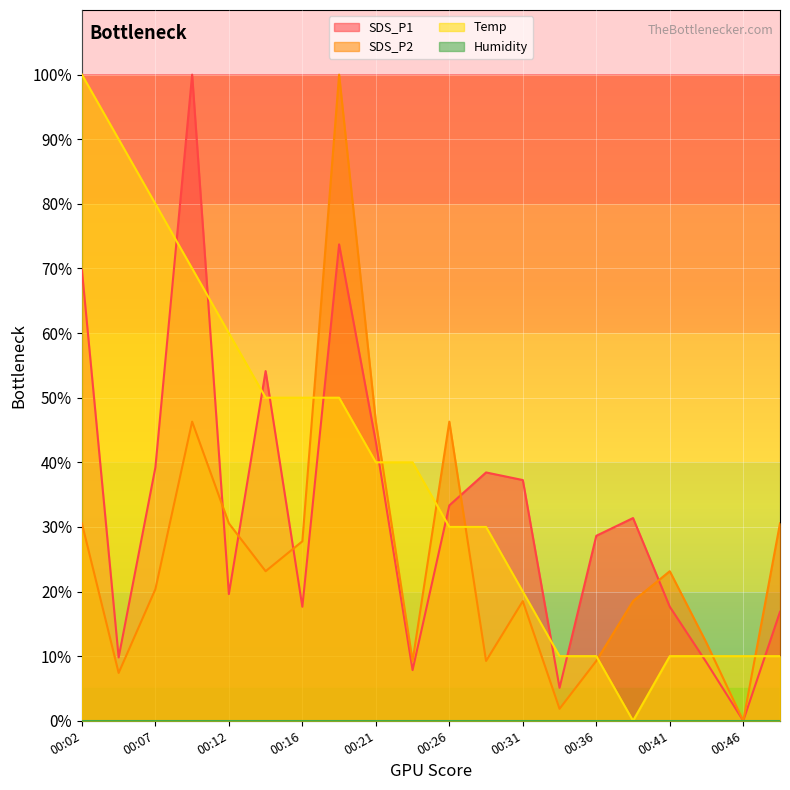

At which label does SDS_P2 reach its peak?

00:19